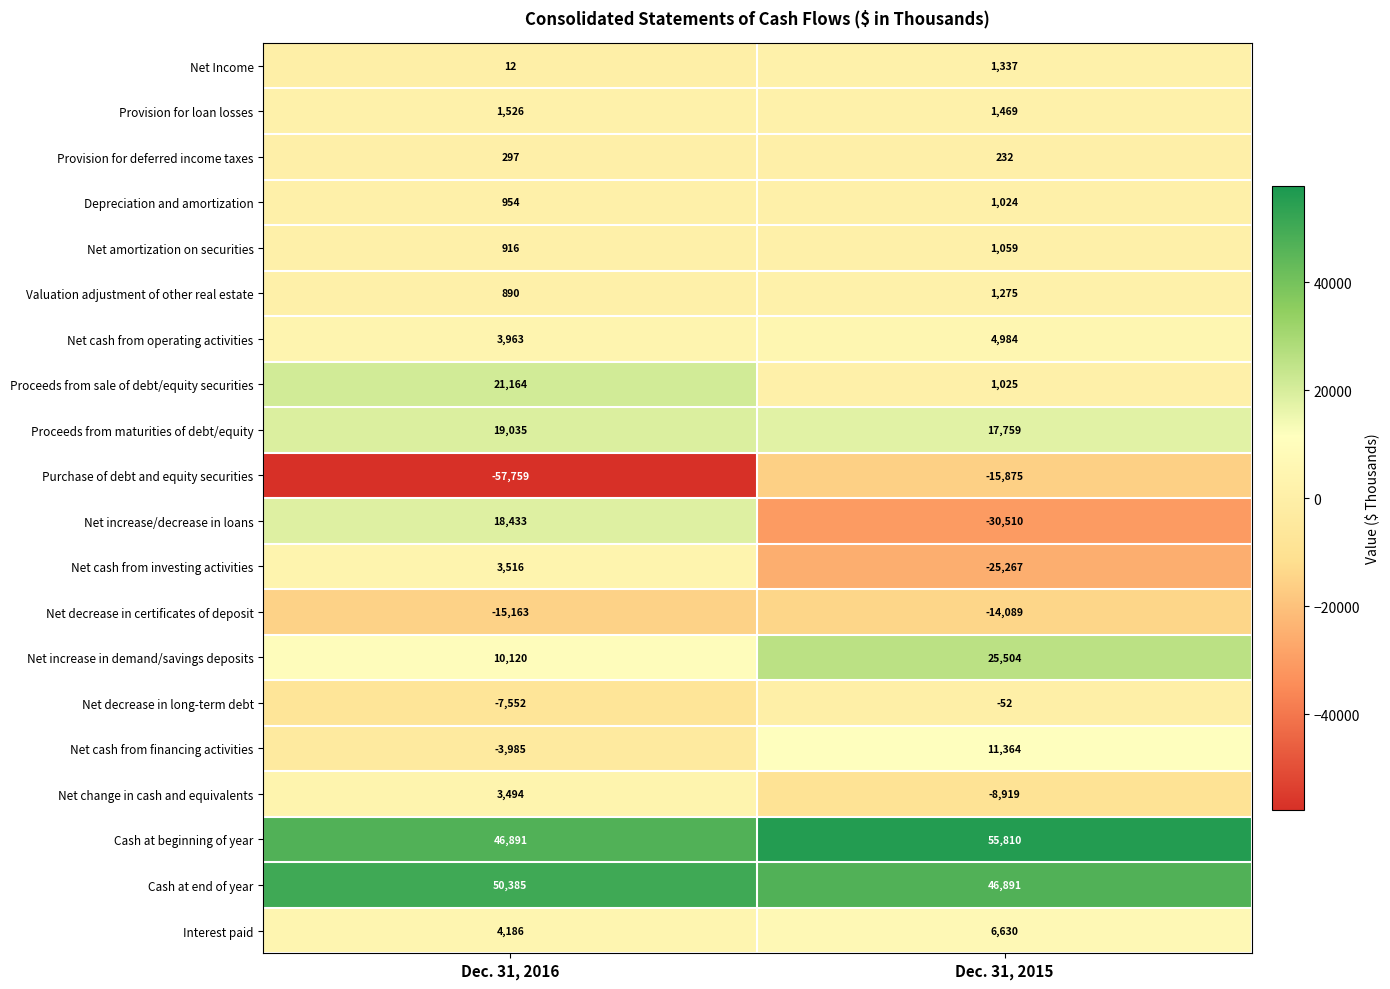

List the series in order of their peak value, highest first.

Cash at beginning of year, Cash at end of year, Net increase in demand/savings deposits, Proceeds from sale of debt/equity securities, Proceeds from maturities of debt/equity, Net increase/decrease in loans, Net cash from financing activities, Interest paid, Net cash from operating activities, Net cash from investing activities, Net change in cash and equivalents, Provision for loan losses, Net Income, Valuation adjustment of other real estate, Net amortization on securities, Depreciation and amortization, Provision for deferred income taxes, Net decrease in long-term debt, Net decrease in certificates of deposit, Purchase of debt and equity securities